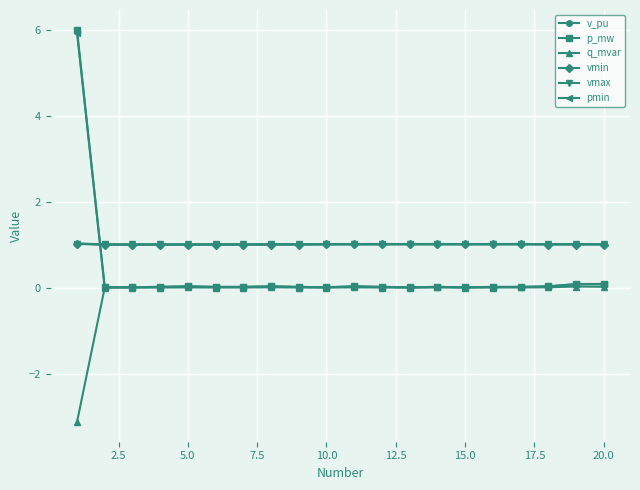

Which series has the largest range (max minus min)?

p_mw